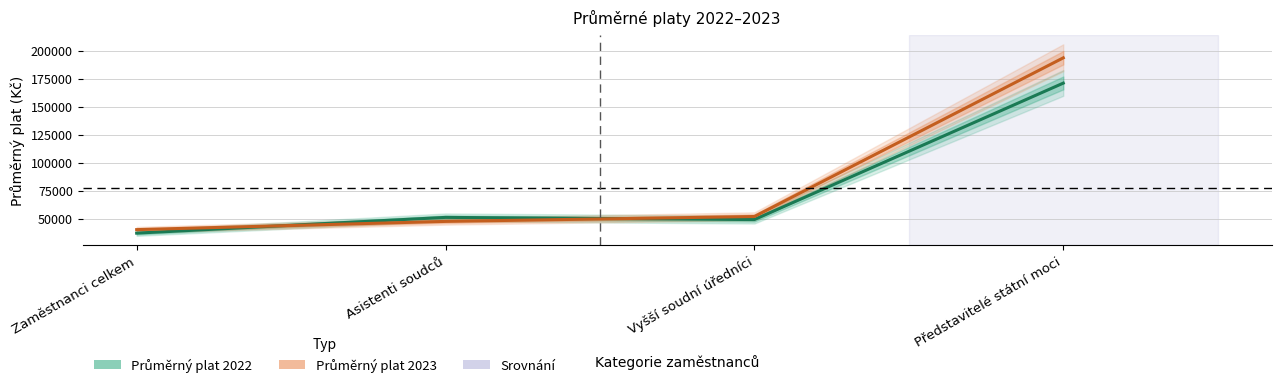

What is the sum of the Průměrný plat 2023 values at Představitelé státní moci and Vyšší soudní úředníci?

246181.6